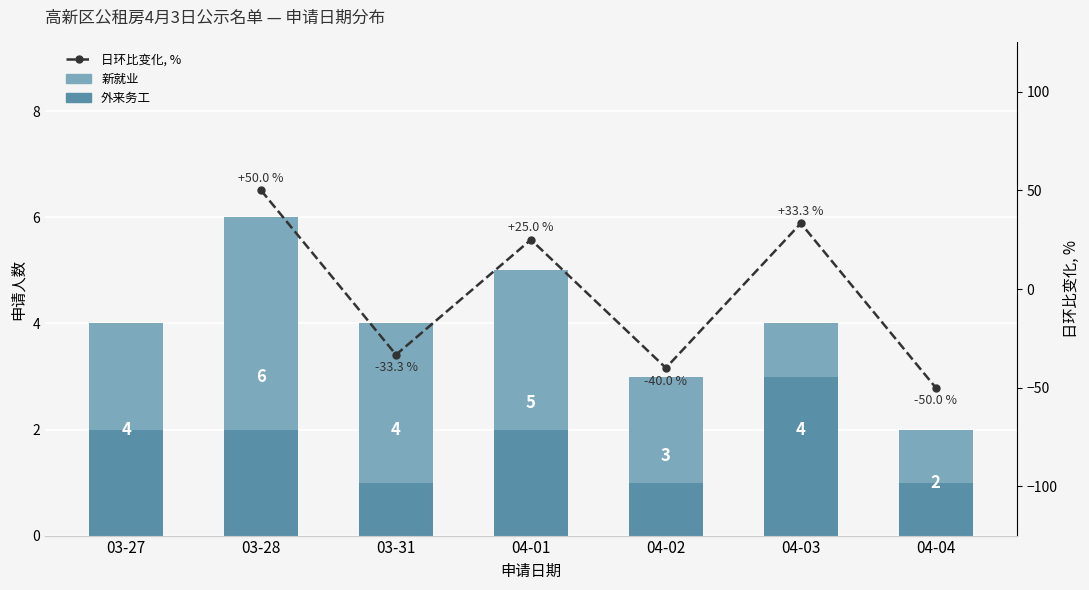

The value of 新就业 at 04-02 is 2.0. True or false?

True